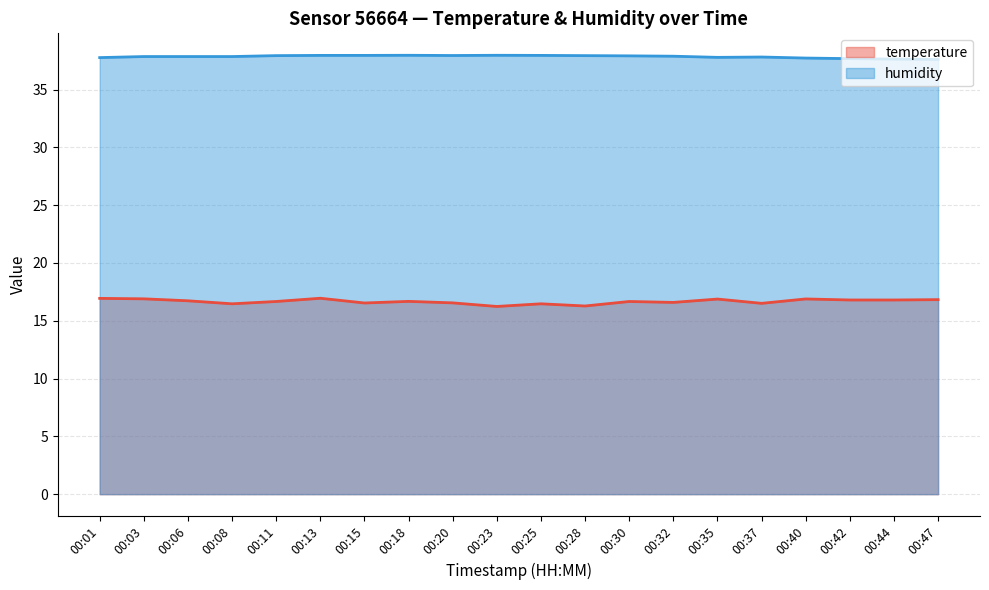

At which label does temperature reach its minimum?

00:23